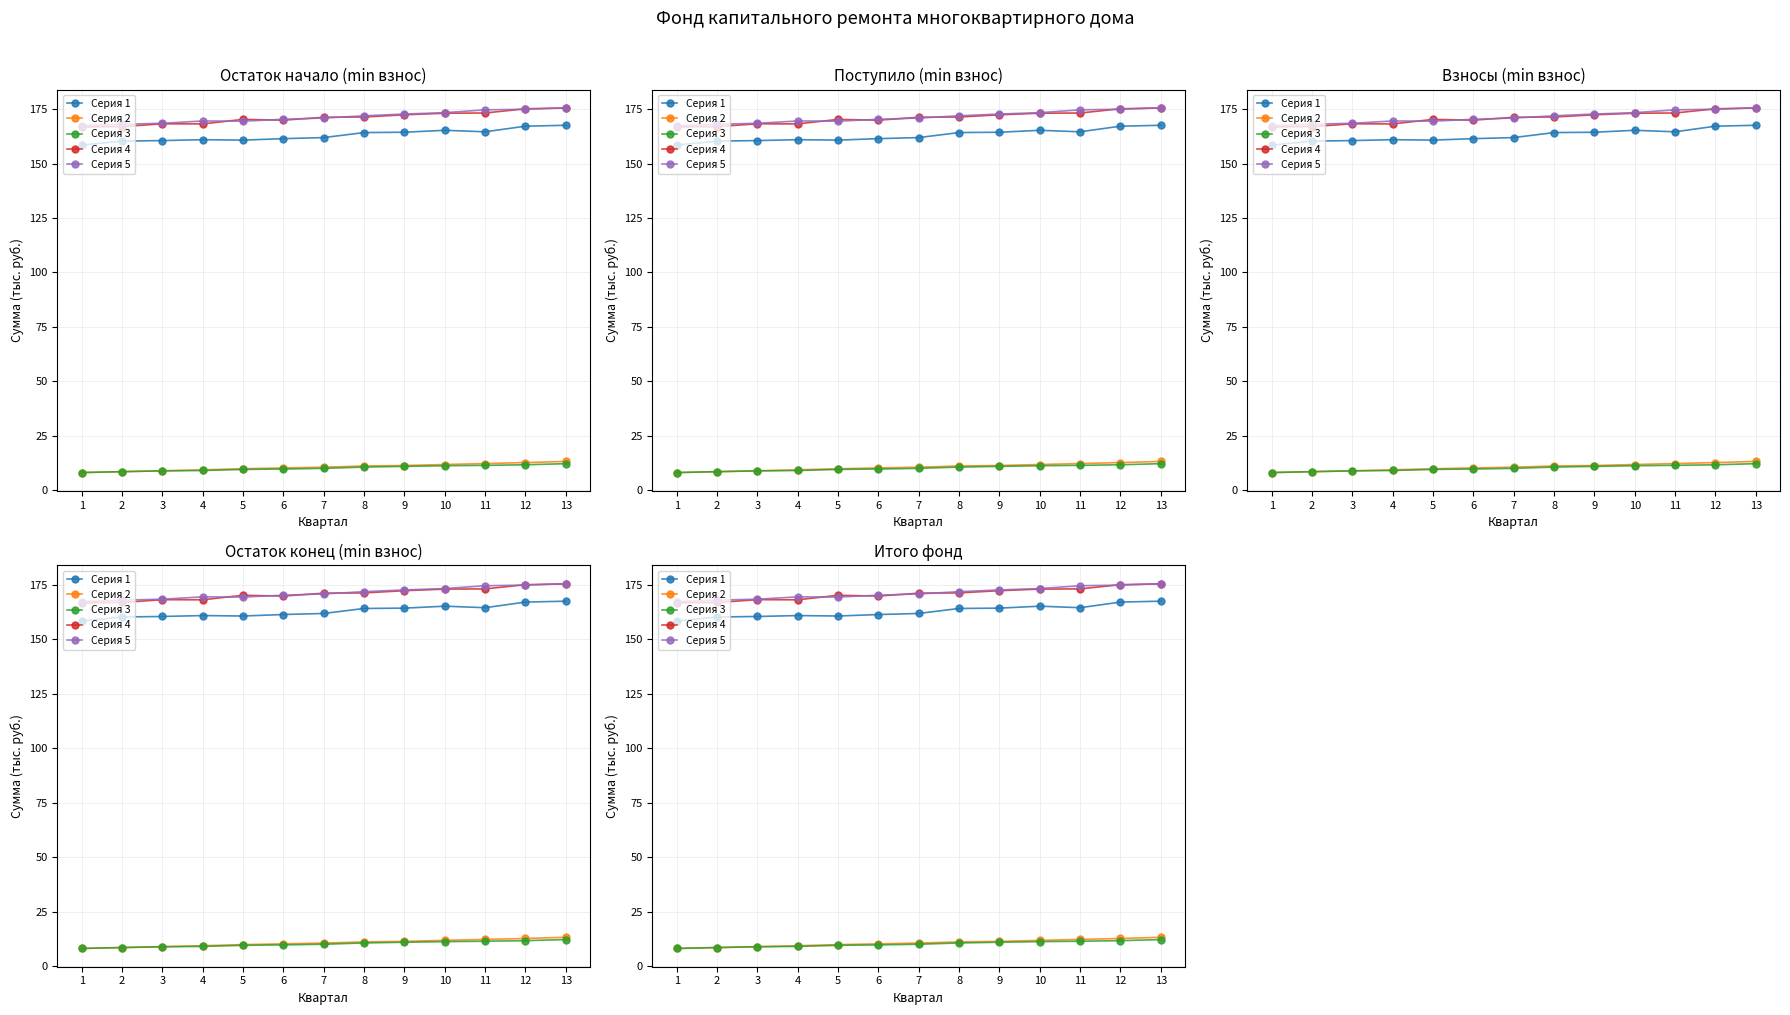

At which category is the sum across all series the highest?

13